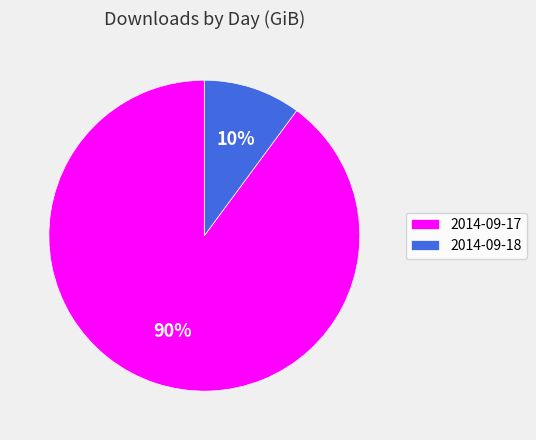

Which category has the biggest portion of the pie?

2014-09-17